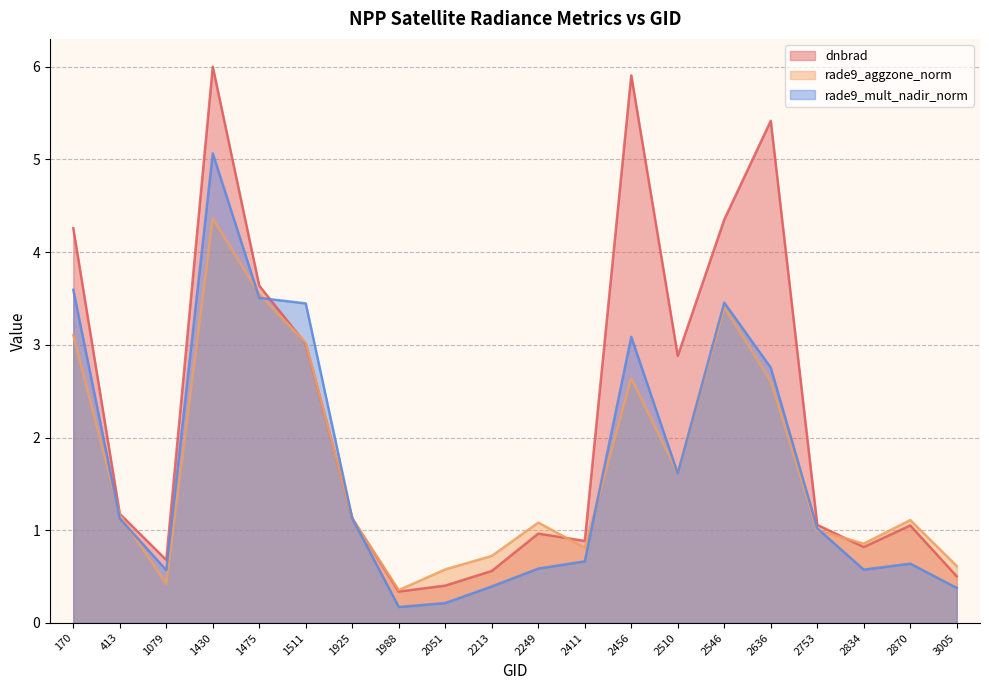

How many values in the rade9_mult_nadir_norm series are below 1?

9